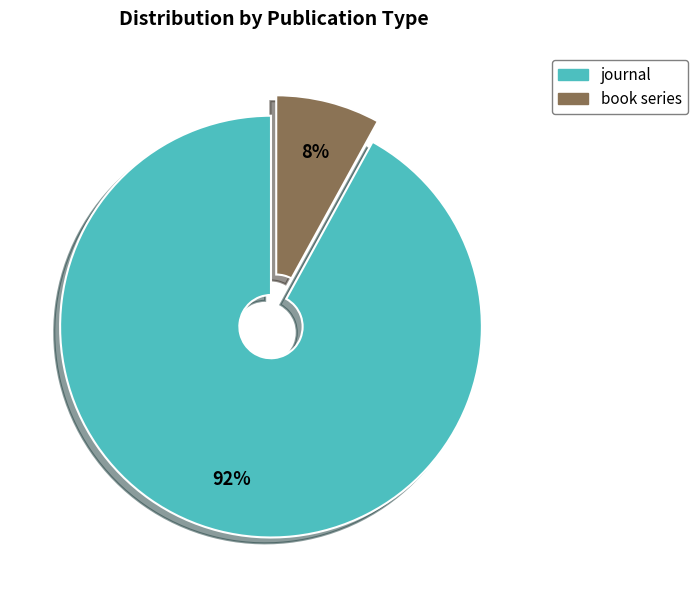

The journal slice represents 92% of the pie. True or false?

True